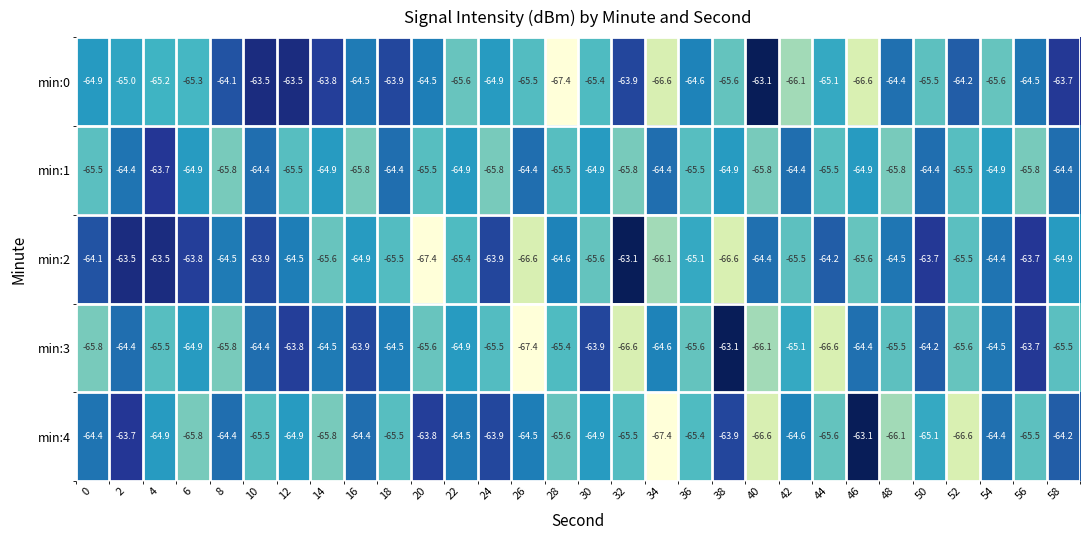

The value of min:2 at 4 is -98.9. True or false?

False